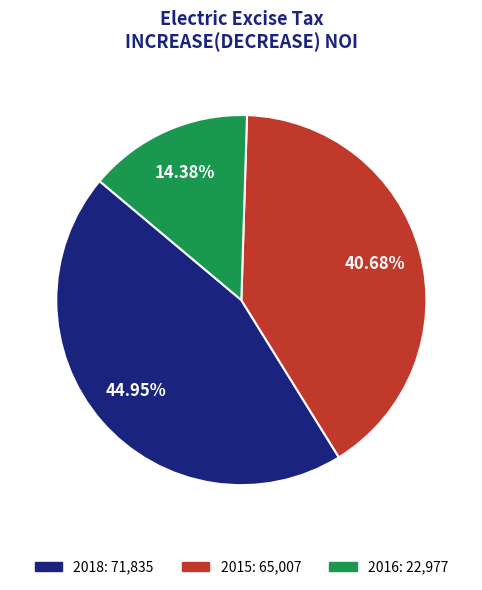

How many segments does this pie chart have?

3